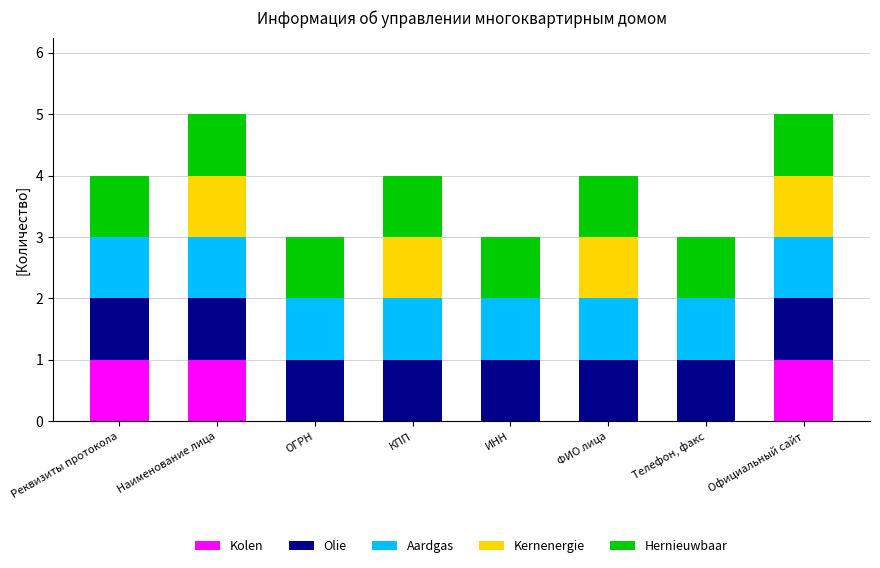

What is the total value across all series at Наименование лица?

5